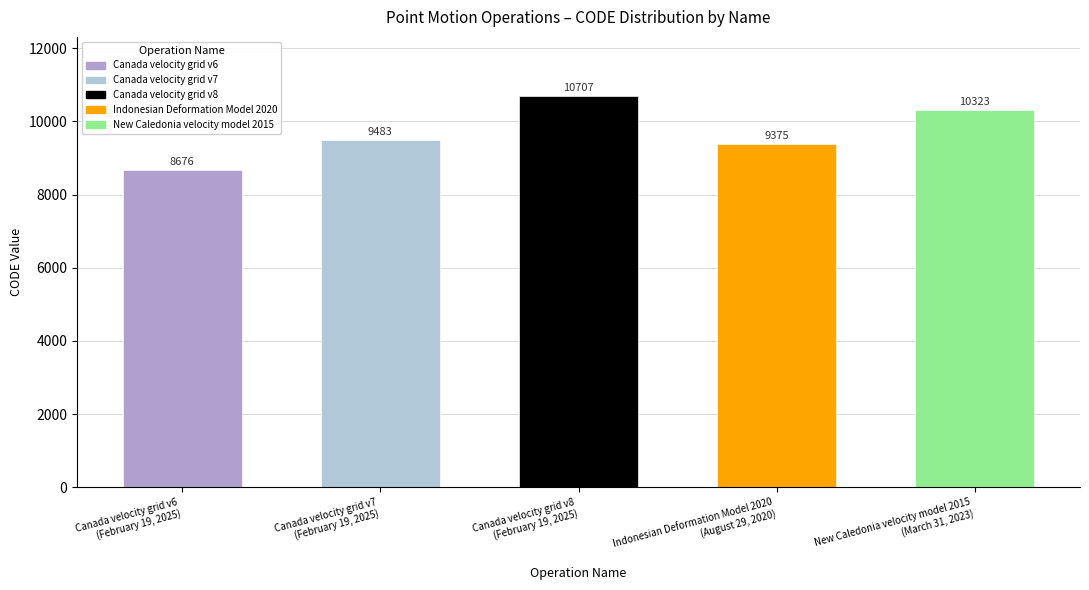

What is the sum of all values?

48564